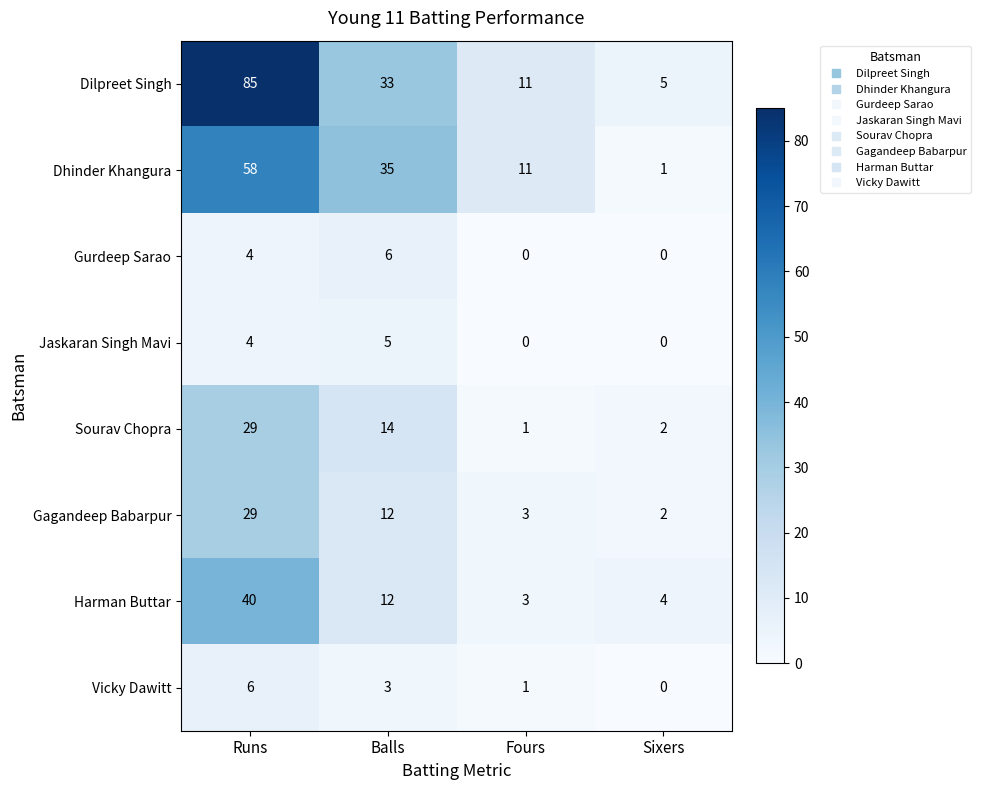

What value does the Dhinder Khangura series have at Runs, to the nearest 10?

60